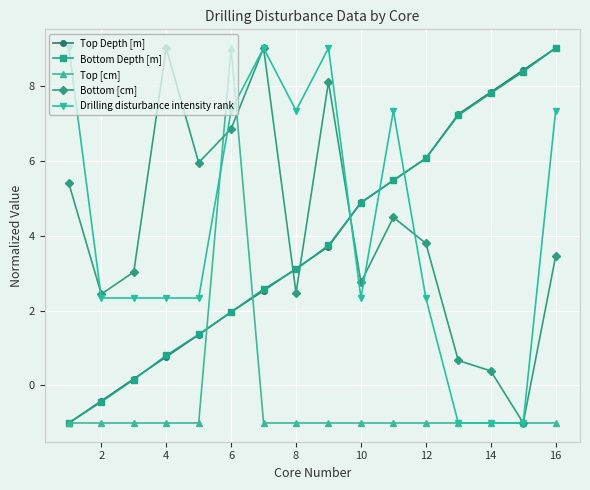

How many distinct data groups are displayed?

5